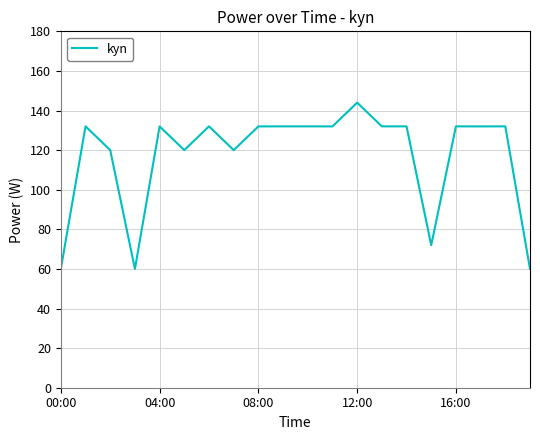

What is the smallest value displayed?

60.0